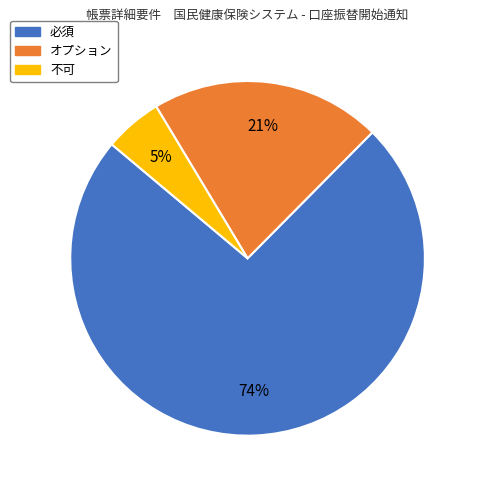

Do 不可 and オプション together represent more than half of the pie?

No